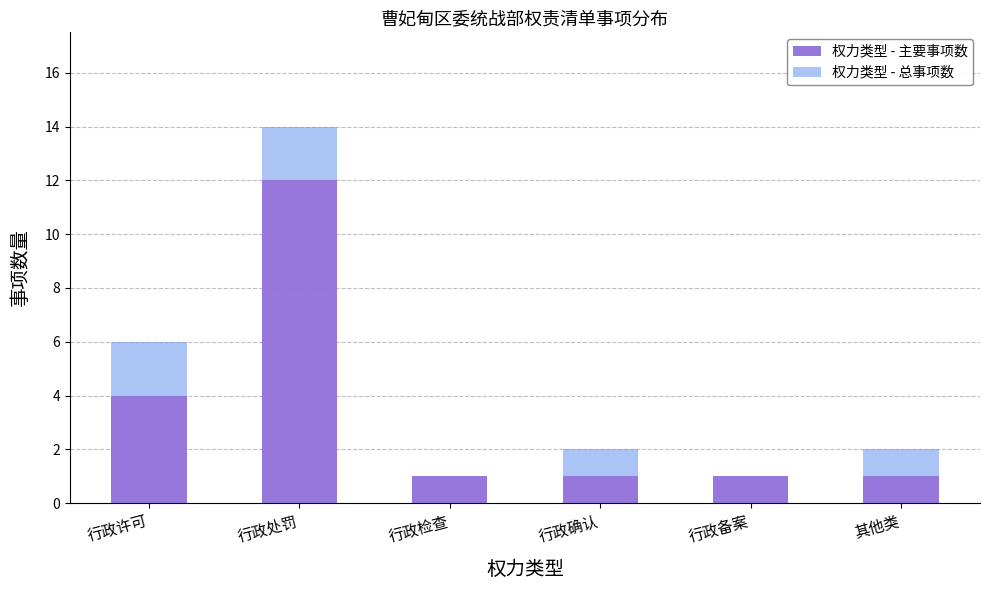

What are all the series names shown in the legend?

权力类型 - 主要事项数, 权力类型 - 总事项数